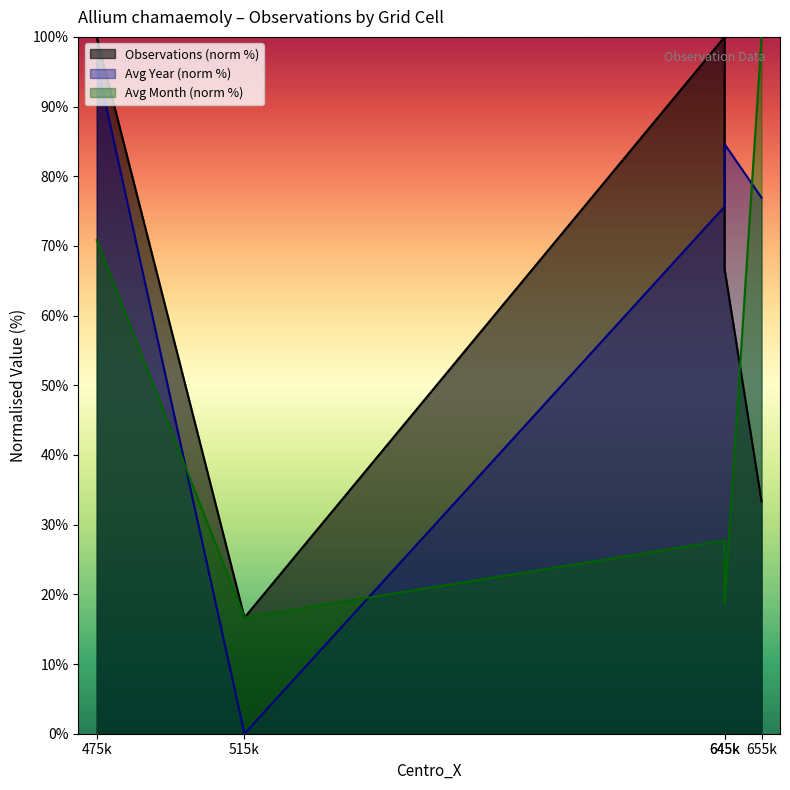

What is the value of the Avg_Month point at the 5th from the left?

100.0